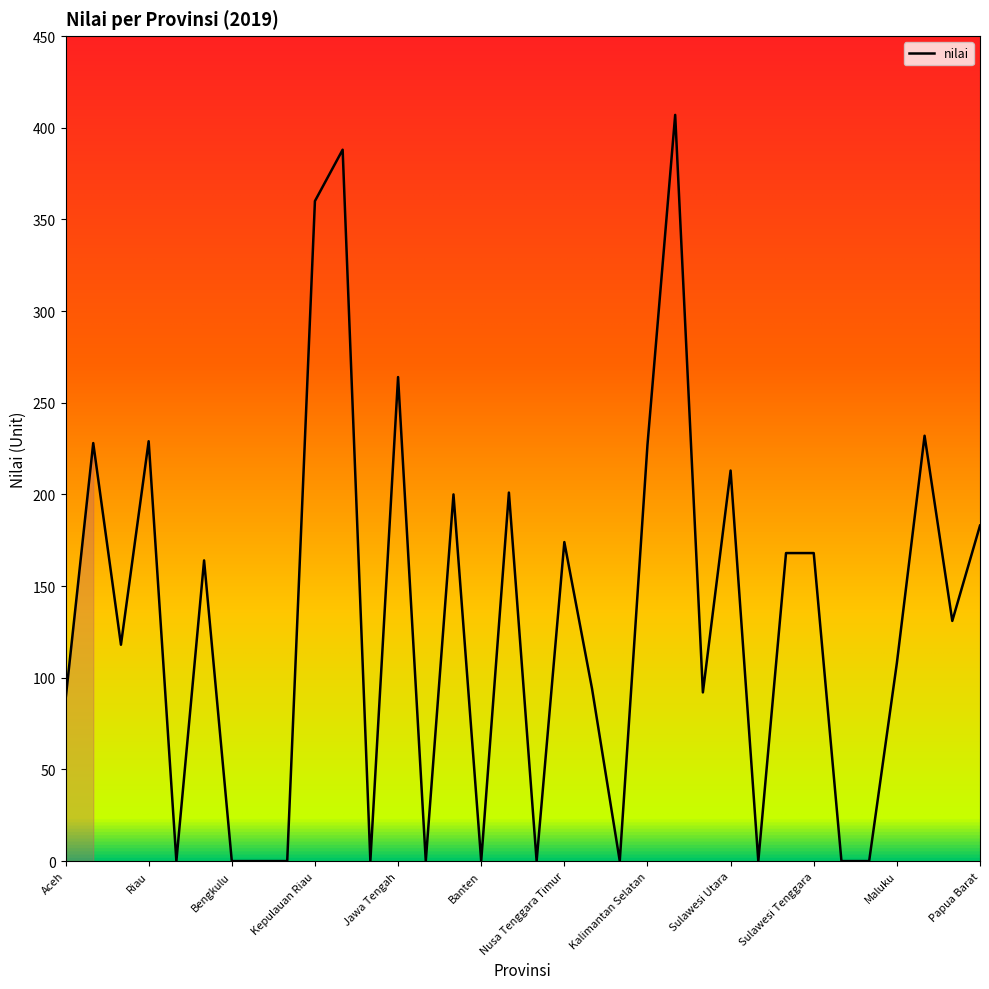

True or false: the data has more than 1 interior local peaks.

True